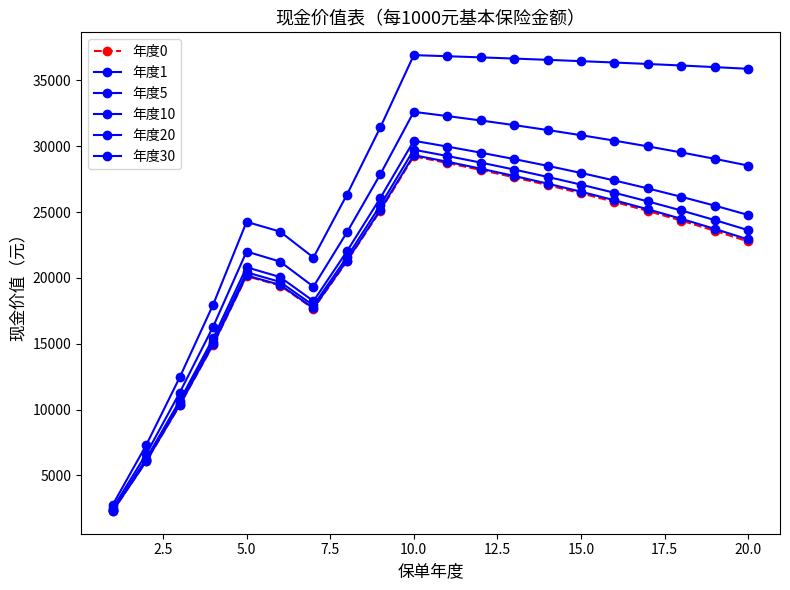

Is this an area chart (filled region under the line)?

No